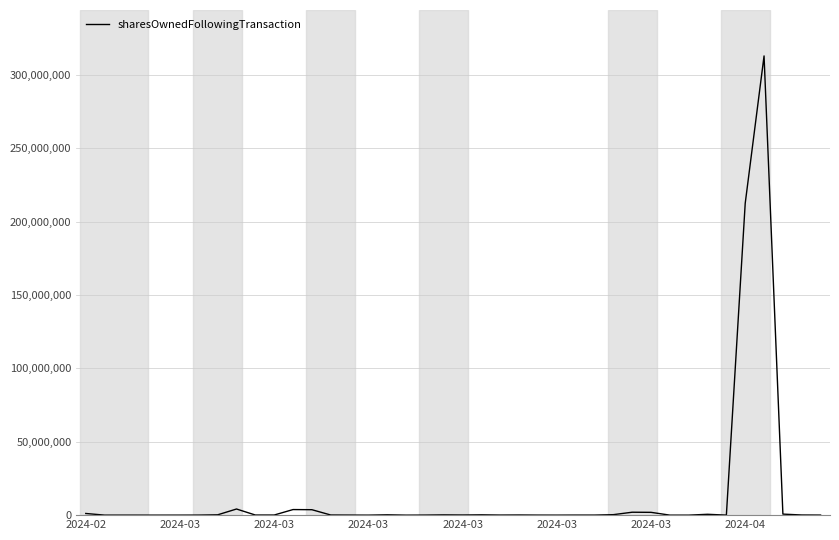

What is the minimum value shown in the chart?

208